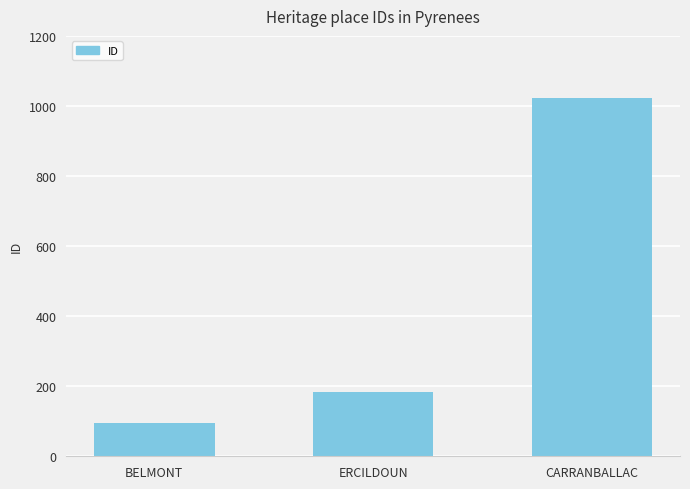

How many distinct data groups are displayed?

1